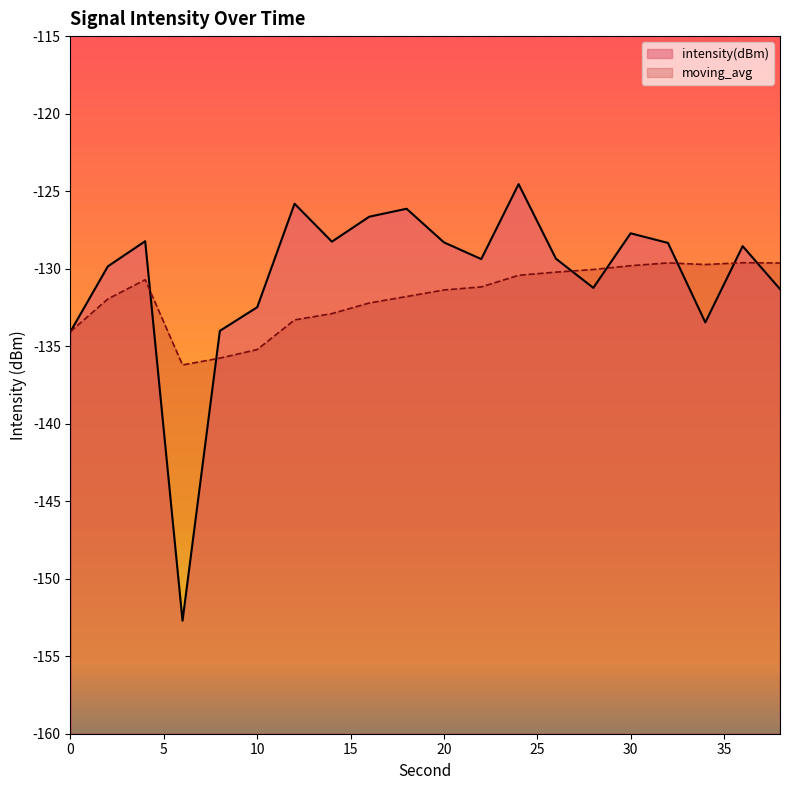

Reading left to right, list all the values displayed in this chart.

intensity(dBm): -134.1	-129.9	-128.2	-152.7	-134.0	-132.5	-125.8	-128.3	-126.6	-126.1	-128.3	-129.4	-124.5	-129.4	-131.2	-127.7	-128.3	-133.5	-128.5	-131.3
moving_avg: -134.1	-132.0	-130.7	-136.2	-135.8	-135.2	-133.3	-132.9	-132.2	-131.8	-131.4	-131.2	-130.4	-130.2	-130.1	-129.8	-129.6	-129.7	-129.6	-129.6